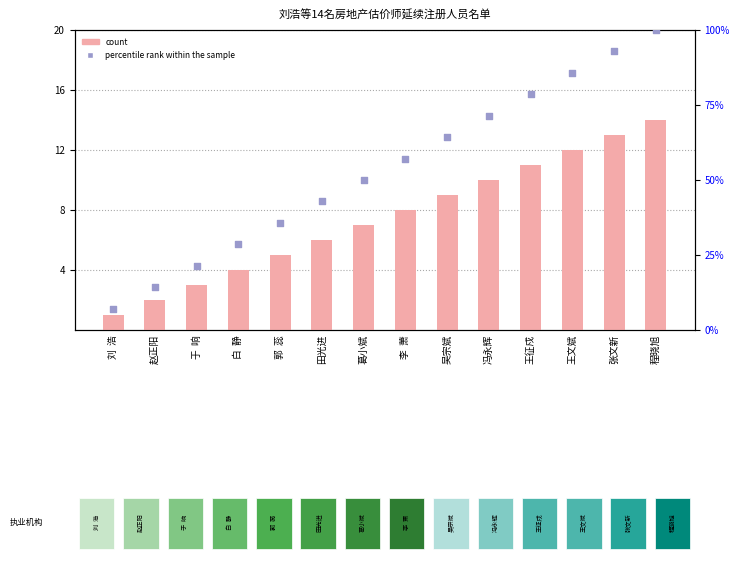

Which series has the widest spread of Y values?

percentile rank within the sample